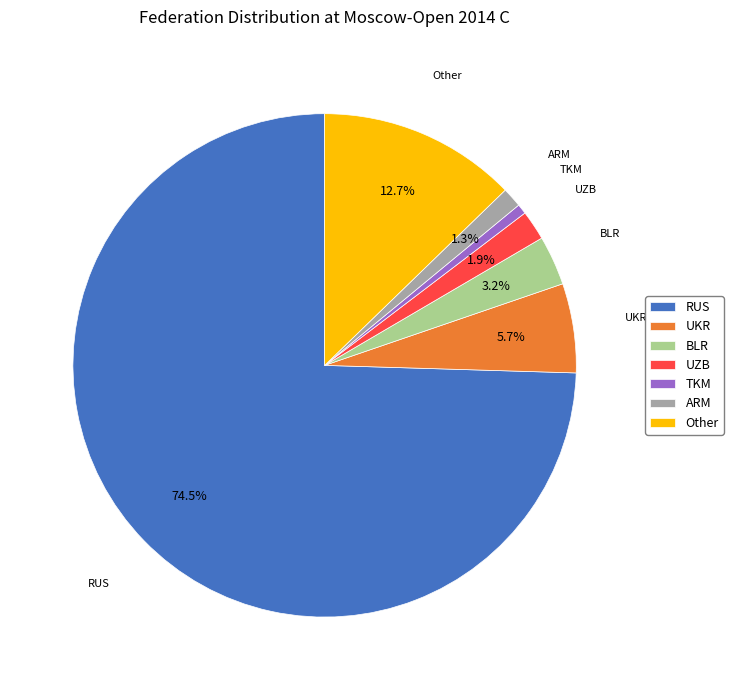

What is the largest slice in the pie chart?

RUS